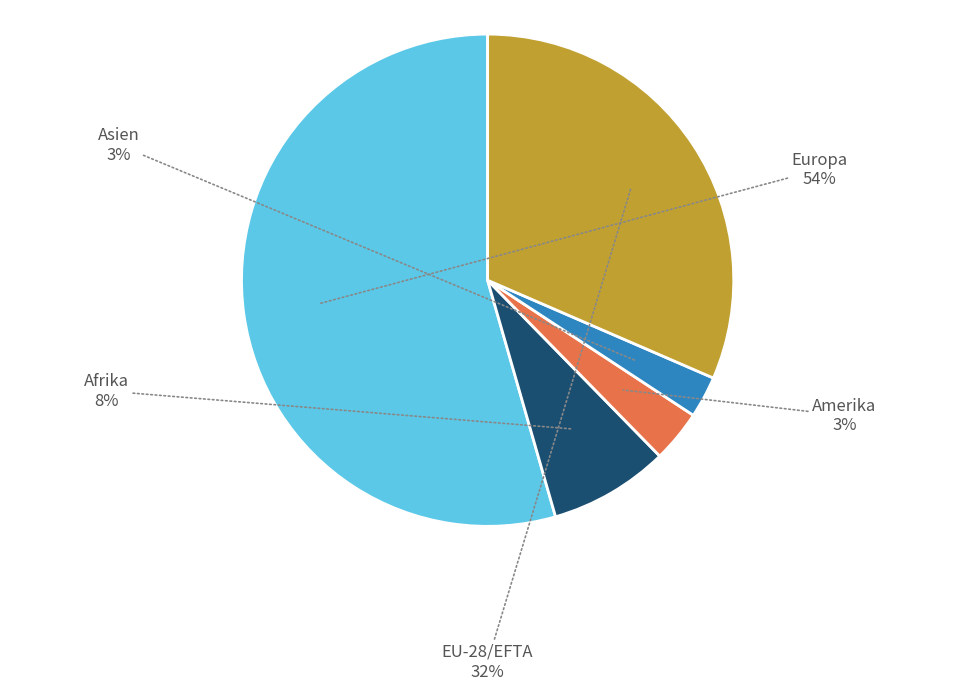

Is there any slice that represents more than half of the pie?

Yes